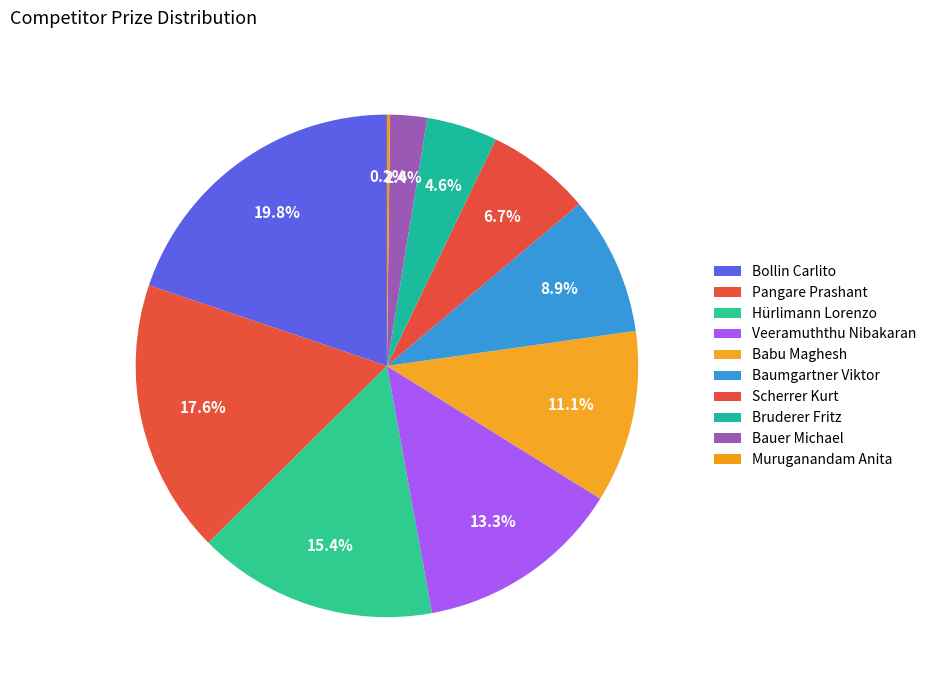

What is the change in value from Babu Maghesh to Scherrer Kurt?

-22